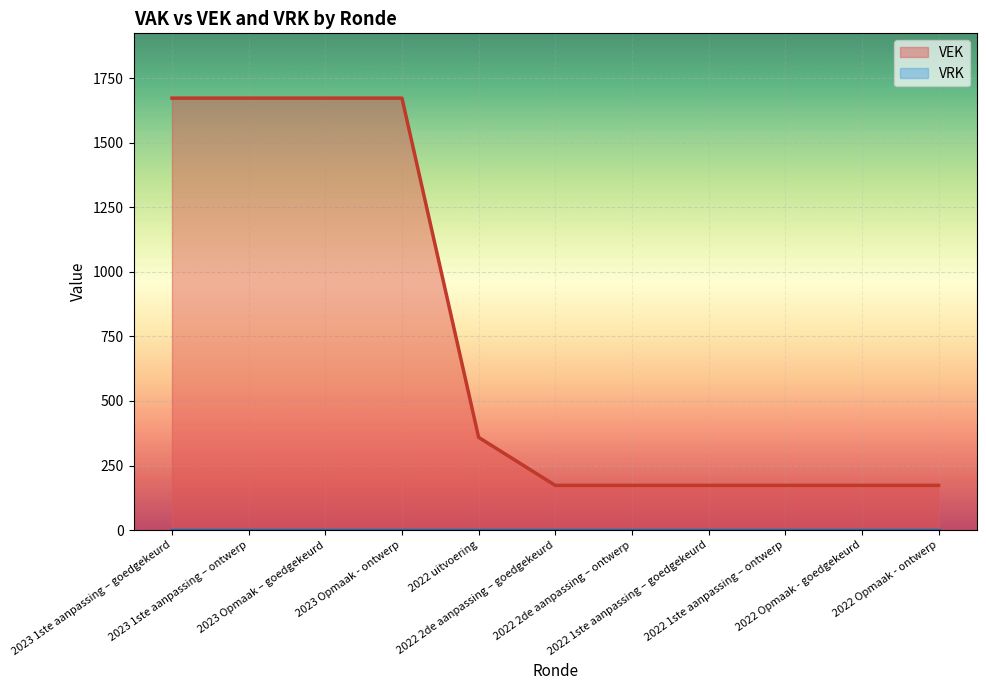

Which category has the highest value across all series?

2023 1ste aanpassing – goedgekeurd